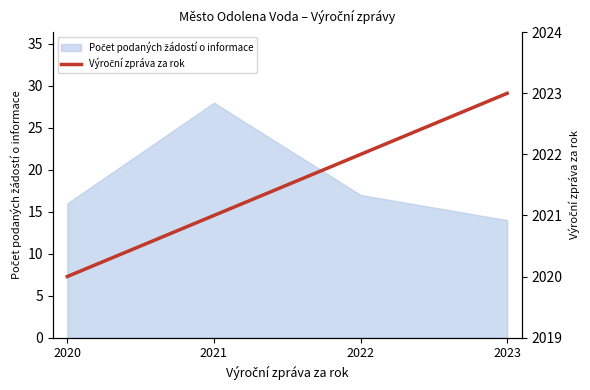

Where does the data first go above 2022?

2023